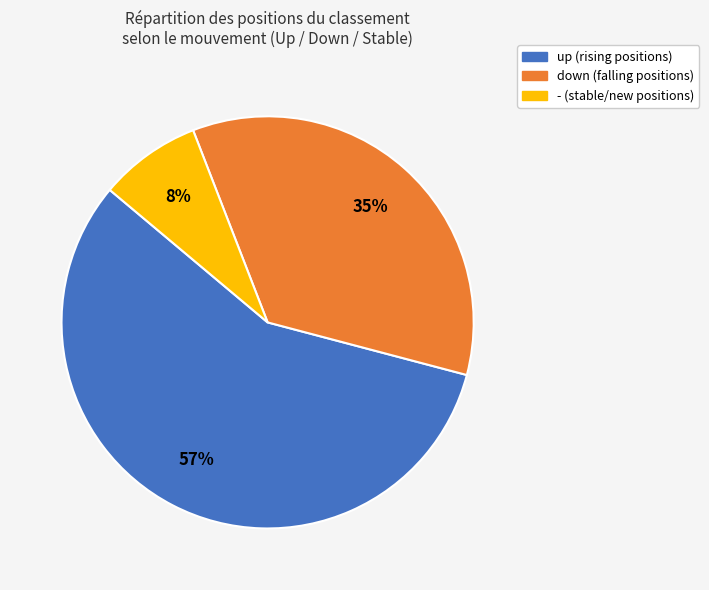

What is the ratio of the value at - to the value at up?

0.1